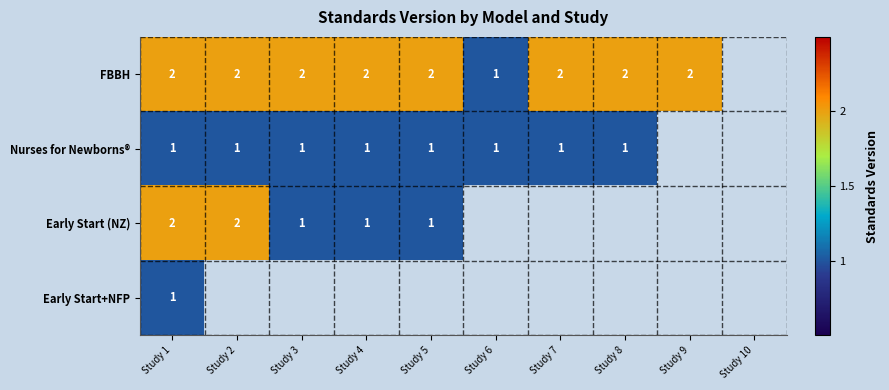

The FBBH series shows 3 at Study 7. True or false?

False